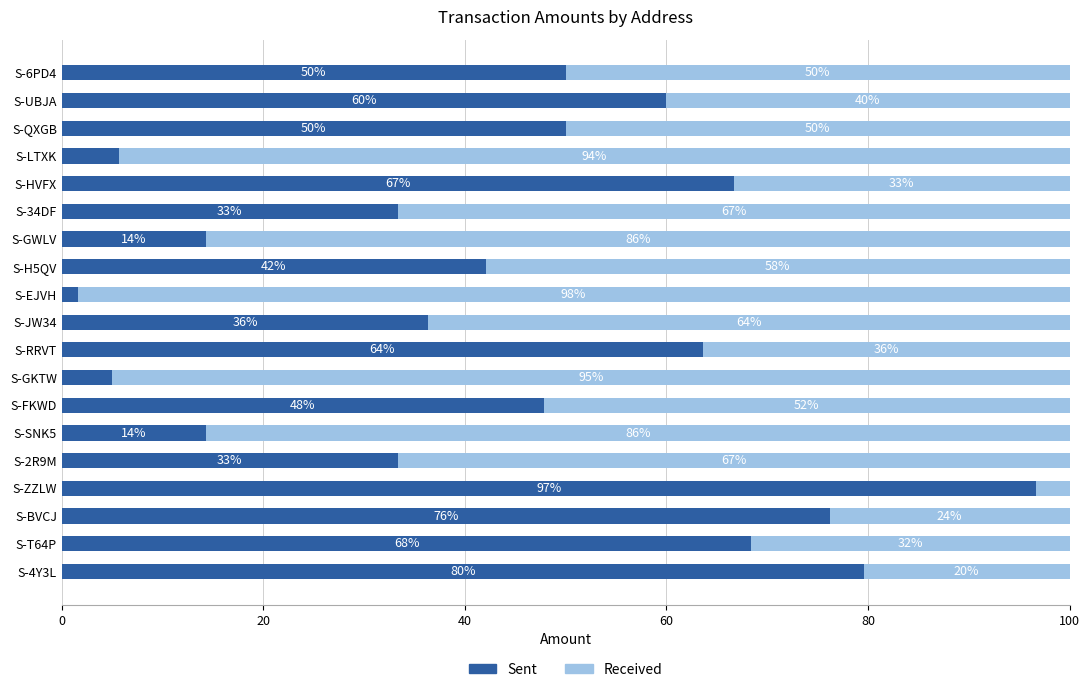

What are all the series names shown in the legend?

Sent, Received